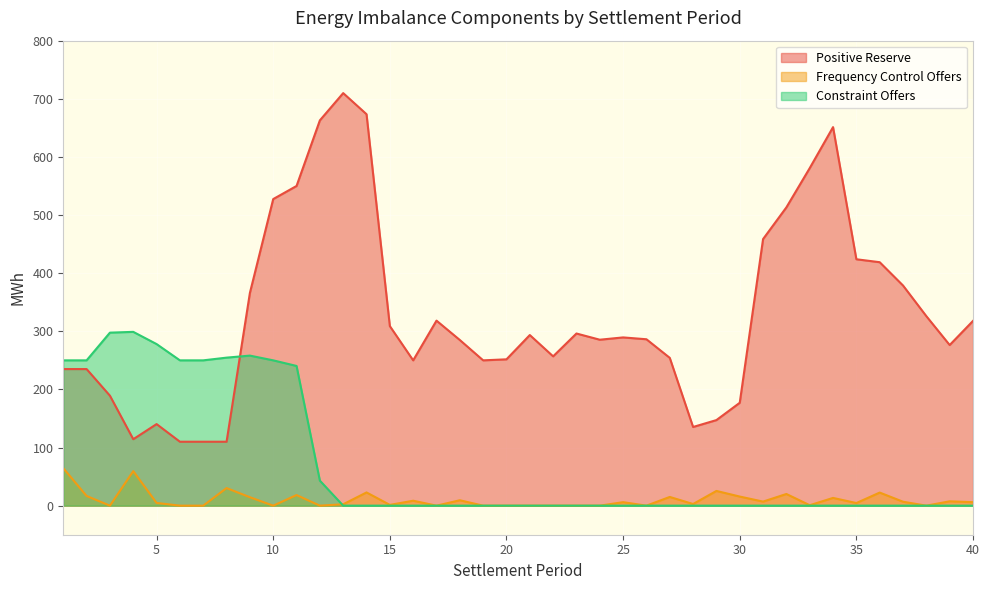

True or false: Frequency Control Offers has more than 0 points higher than both neighbors.

True